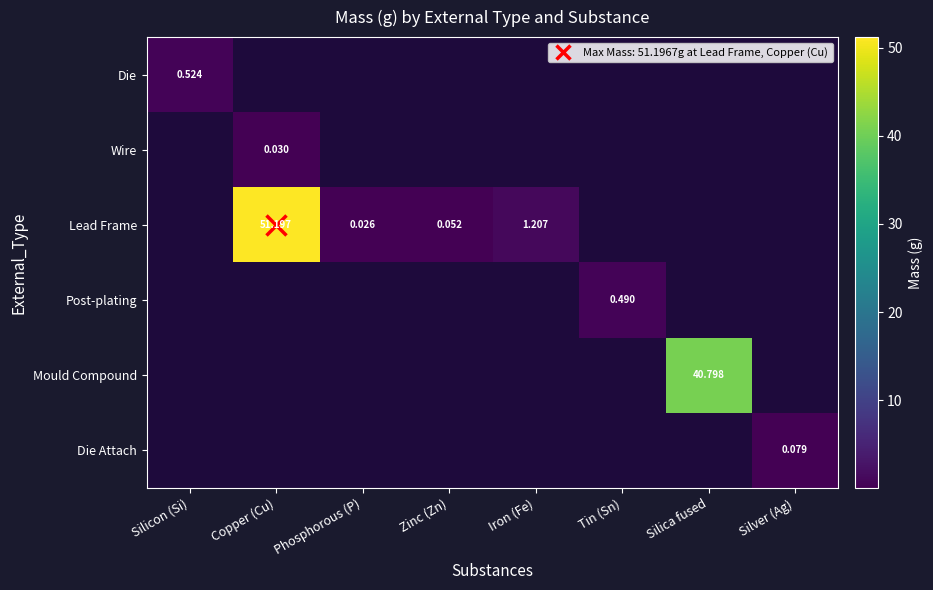

At which category does the chart reach its peak across all series?

Copper (Cu)